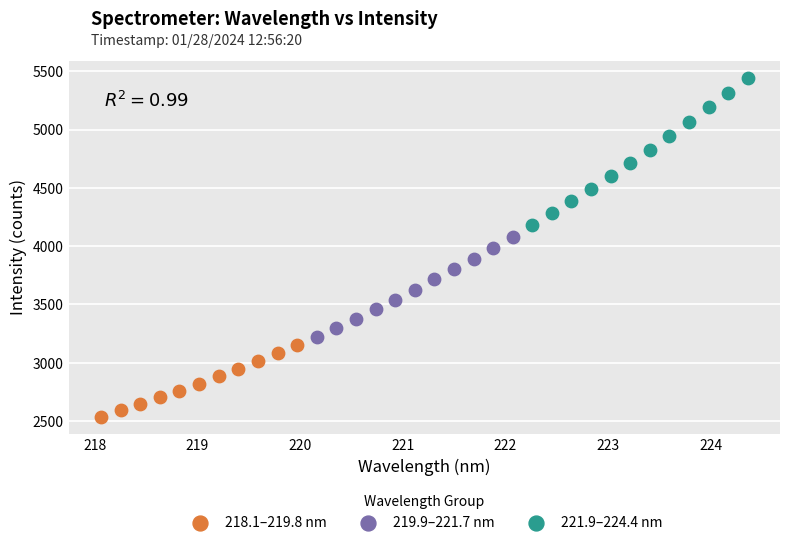

What are all the series names shown in the legend?

218.1–219.8 nm, 219.9–221.7 nm, 221.9–224.4 nm